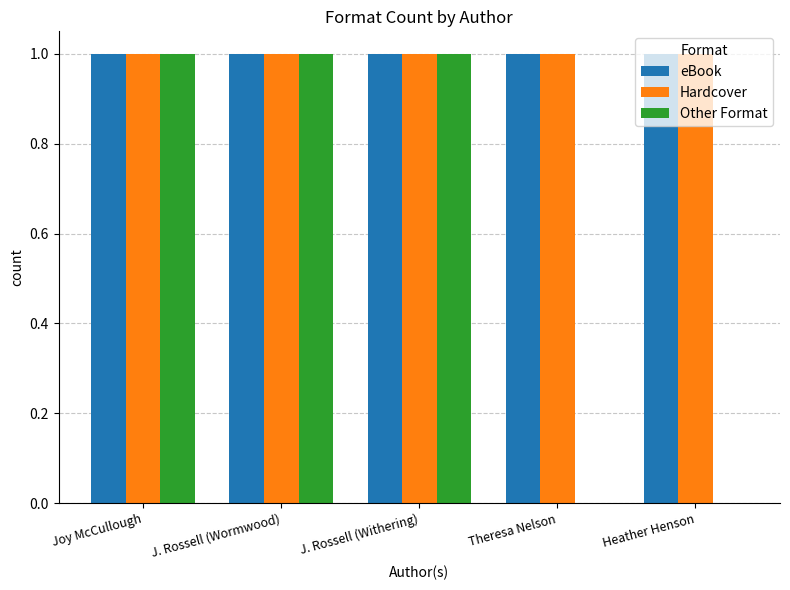

Reading left to right, extract all data points from this chart.

eBook: 1	1	1	1	1
Hardcover: 1	1	1	1	1
Other Format: 1	1	1	0	0